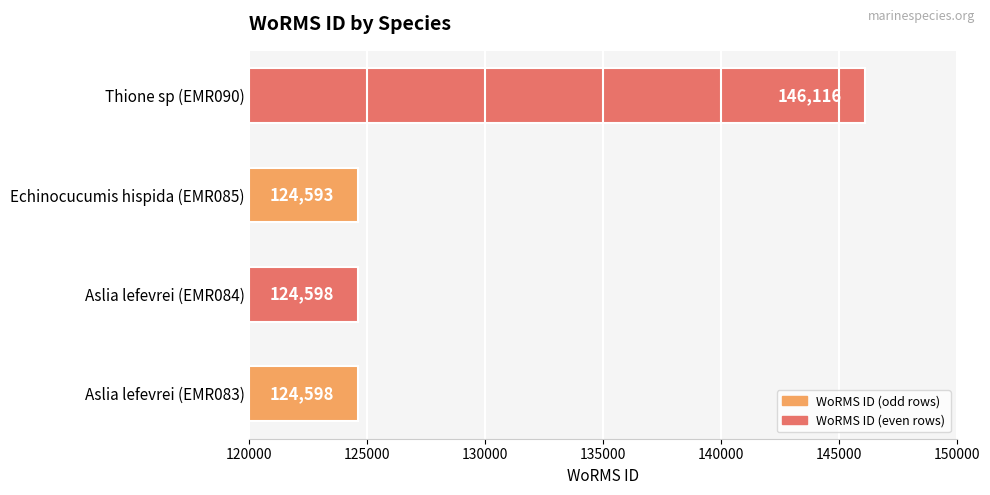

Reading bottom to top, what are all the values shown in this chart?

Aslia lefevrei (EMR083)=124598	Aslia lefevrei (EMR084)=124598	Echinocucumis hispida (EMR085)=124593	Thione sp (EMR090)=146116